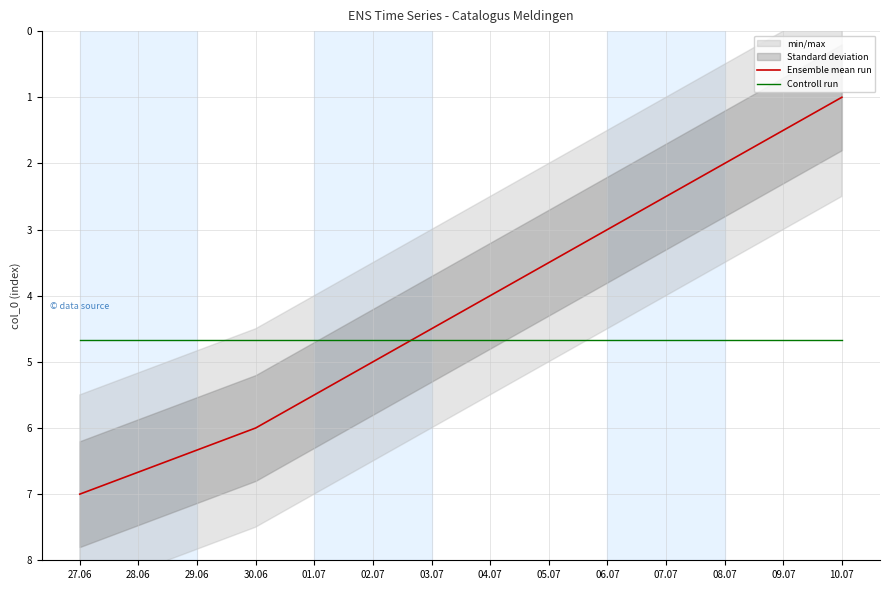

What is the difference between the maximum and second lowest values in the Ensemble mean run series?

1.0